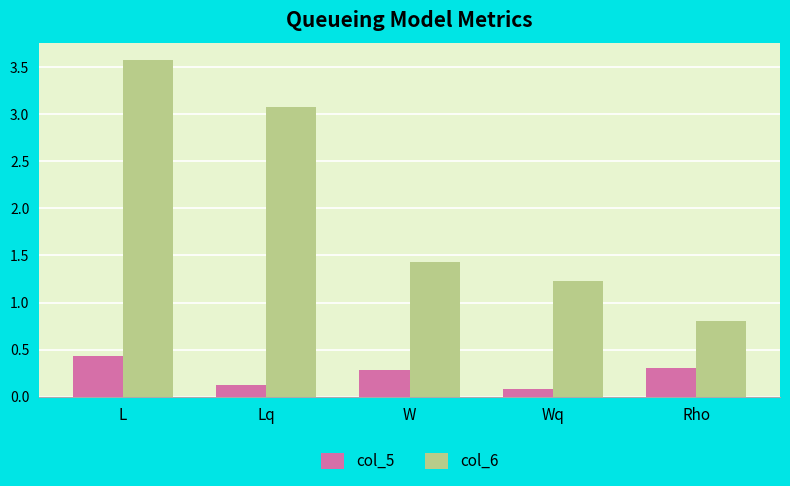

How many categories are shown in the chart?

5